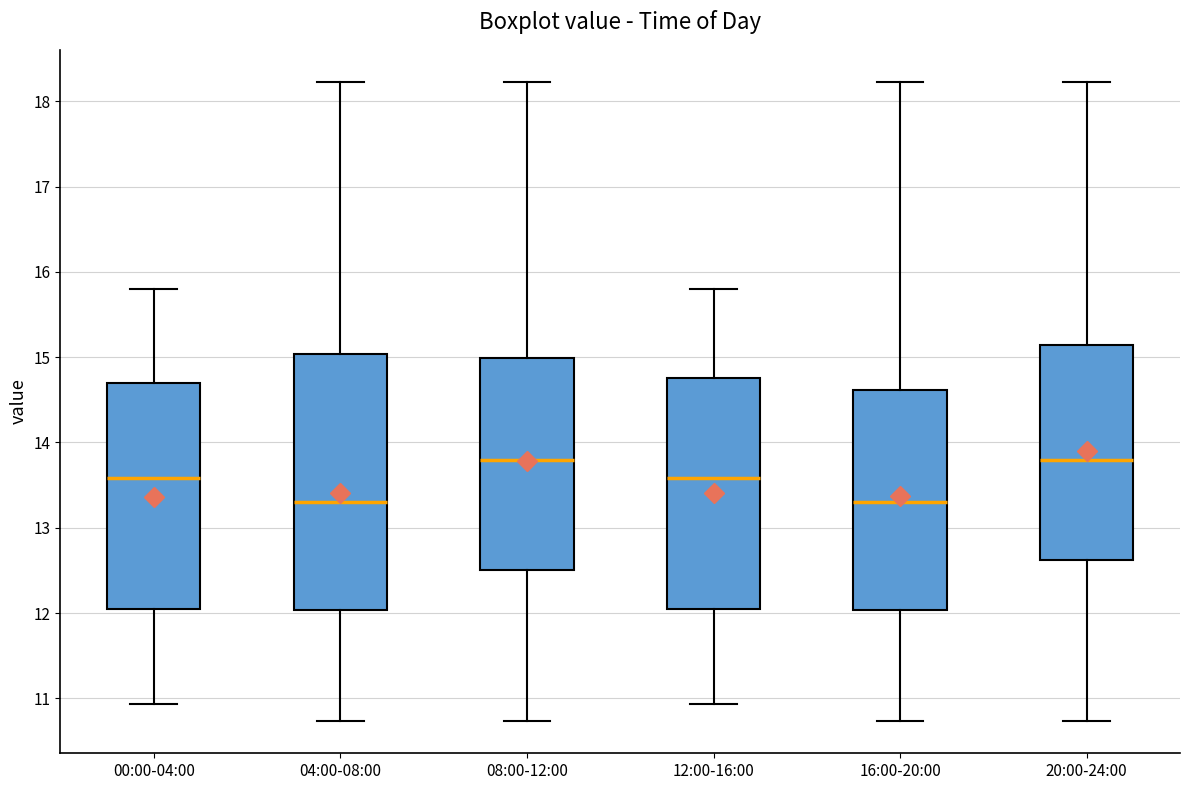

Reading left to right, transcribe this box plot: for each box, give where its median line is, the range the box spans, and where its two whiskers end, as read against the y-axis. The values are not printed on the chart, so give them approximately, as read against the axis.

00:00-04:00: median 13.6, box 12.0 to 14.7, whiskers 10.9 to 15.8
04:00-08:00: median 13.3, box 12.0 to 15.0, whiskers 10.7 to 18.2
08:00-12:00: median 13.8, box 12.5 to 15.0, whiskers 10.7 to 18.2
12:00-16:00: median 13.6, box 12.0 to 14.8, whiskers 10.9 to 15.8
16:00-20:00: median 13.3, box 12.0 to 14.6, whiskers 10.7 to 18.2
20:00-24:00: median 13.8, box 12.6 to 15.1, whiskers 10.7 to 18.2